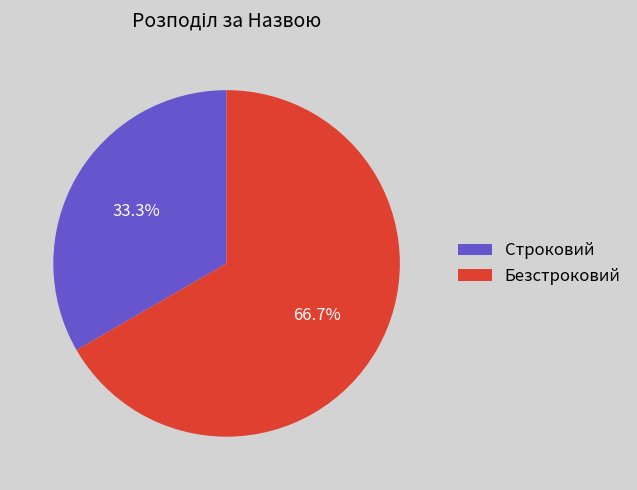

What percentage is the Строковий slice, to the nearest percent?

33%